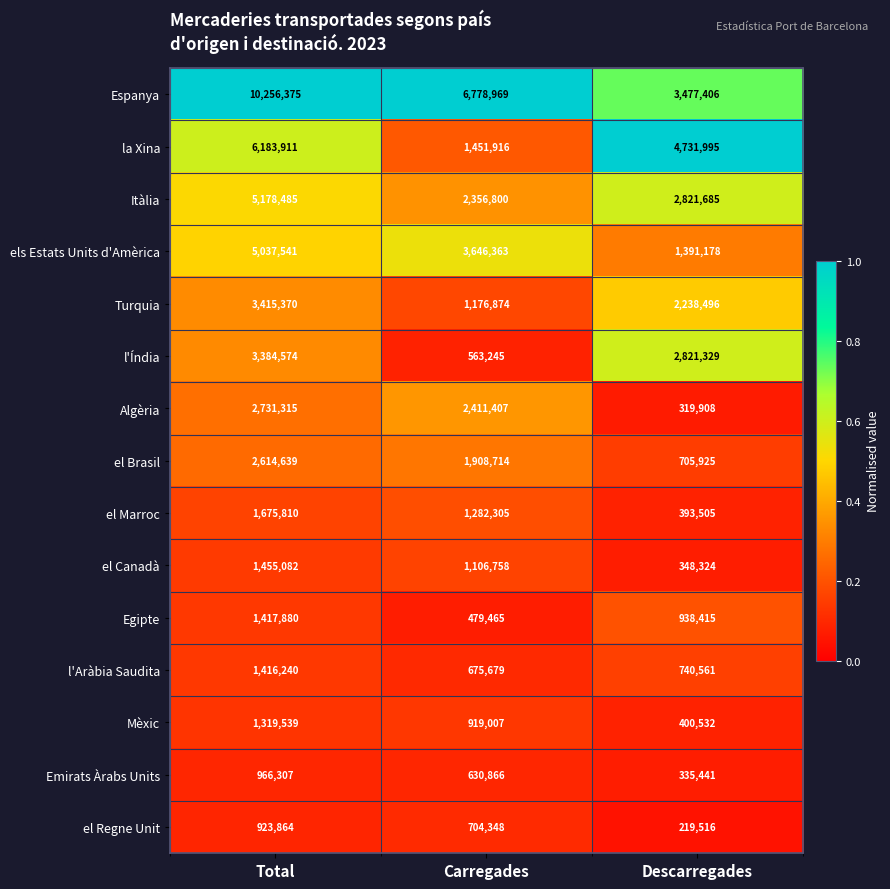

Rank the series by their maximum value, from lowest to highest.

el Regne Unit, Emirats Àrabs Units, Mèxic, l'Aràbia Saudita, Egipte, el Canadà, el Marroc, el Brasil, Algèria, l'Índia, Turquia, els Estats Units d'Amèrica, Itàlia, la Xina, Espanya